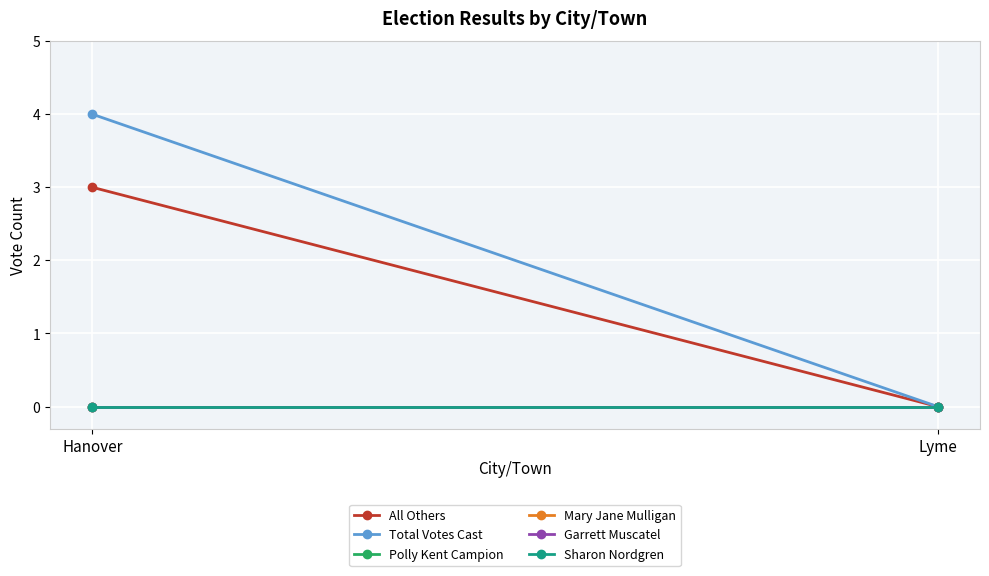

How many data points does each series have?

2